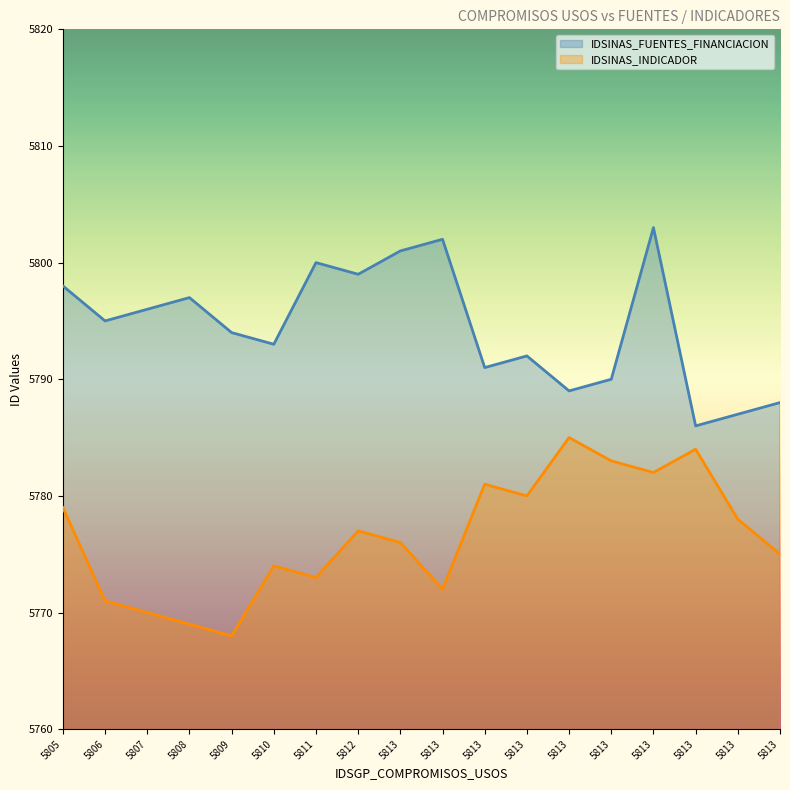

What are all the series names shown in the legend?

IDSINAS_FUENTES_FINANCIACION, IDSINAS_INDICADOR